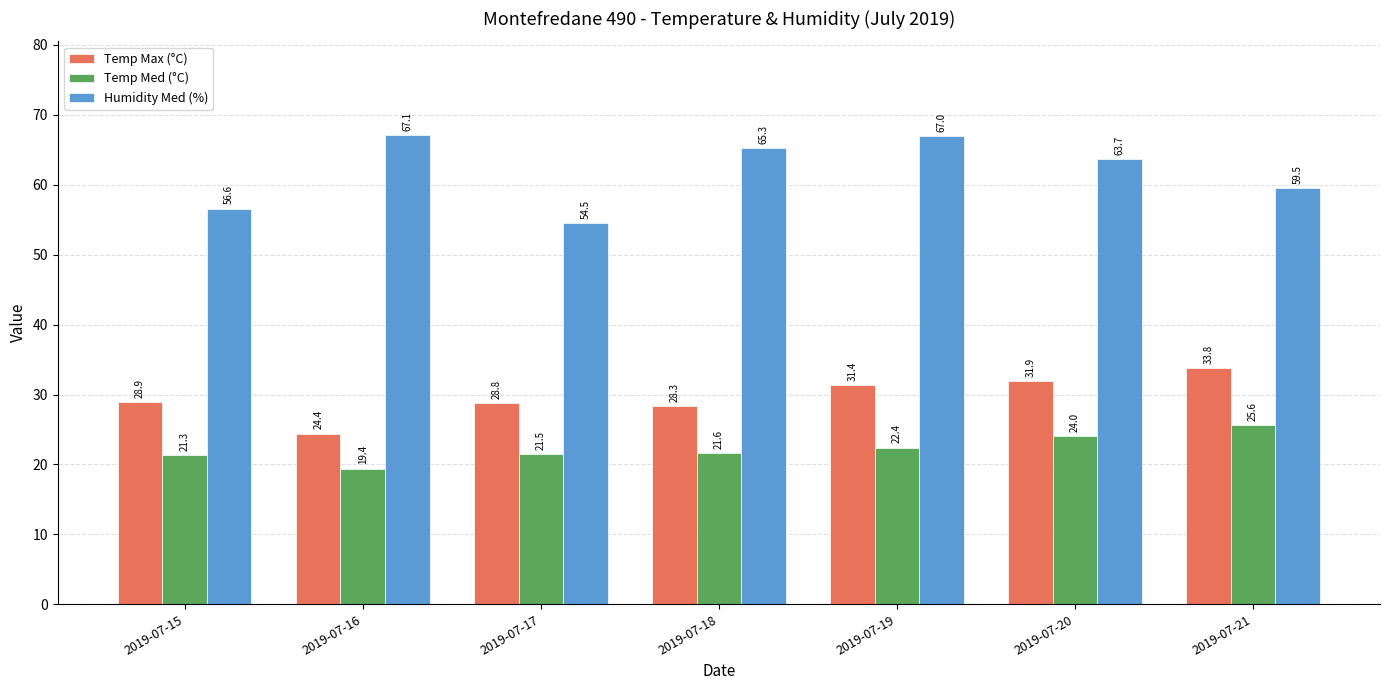

What is the value of the Temp Med (°C) bar at the 4th from the left?

21.6